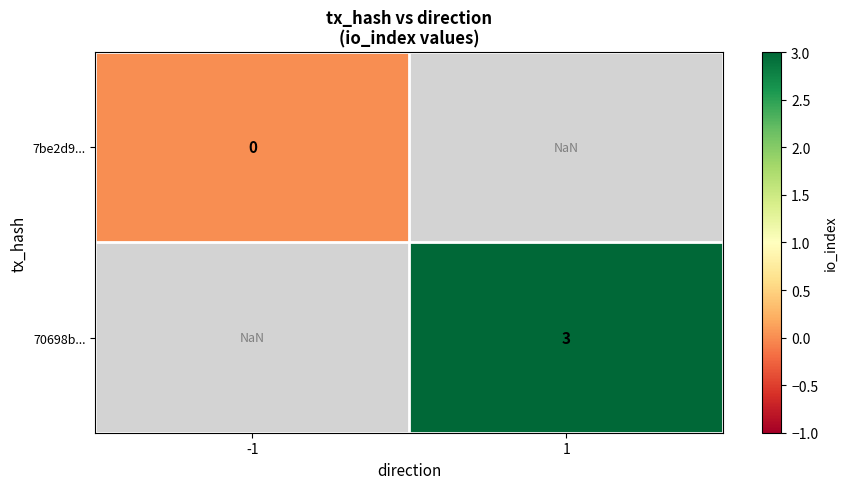

Is it true that 70698b... equals 3.0 at 1?

True